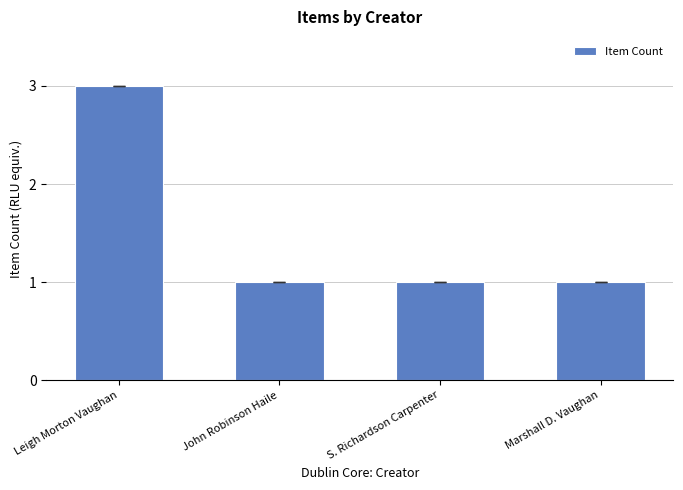

Does the chart contain any negative values?

No